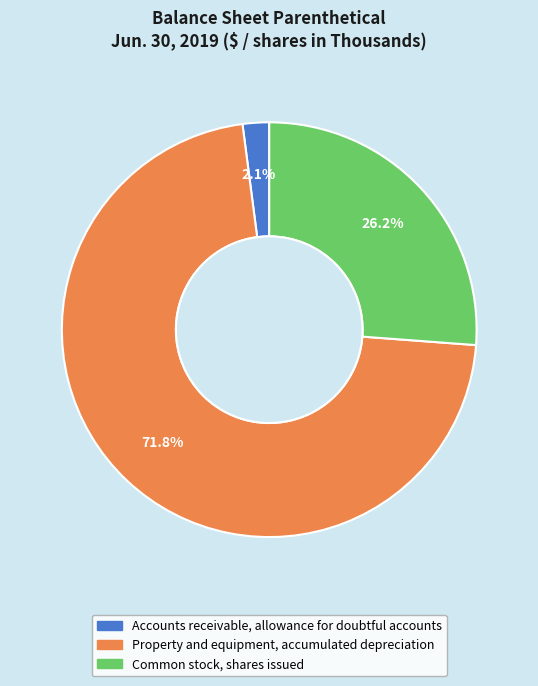

To the nearest percent, what is the difference between the Accounts receivable, allowance for doubtful accounts and Property and equipment, accumulated depreciation slice percentages?

70%